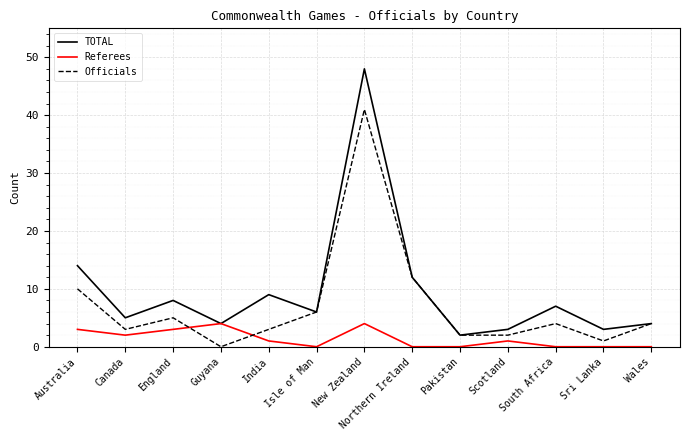

Is this an area chart (filled region under the line)?

No